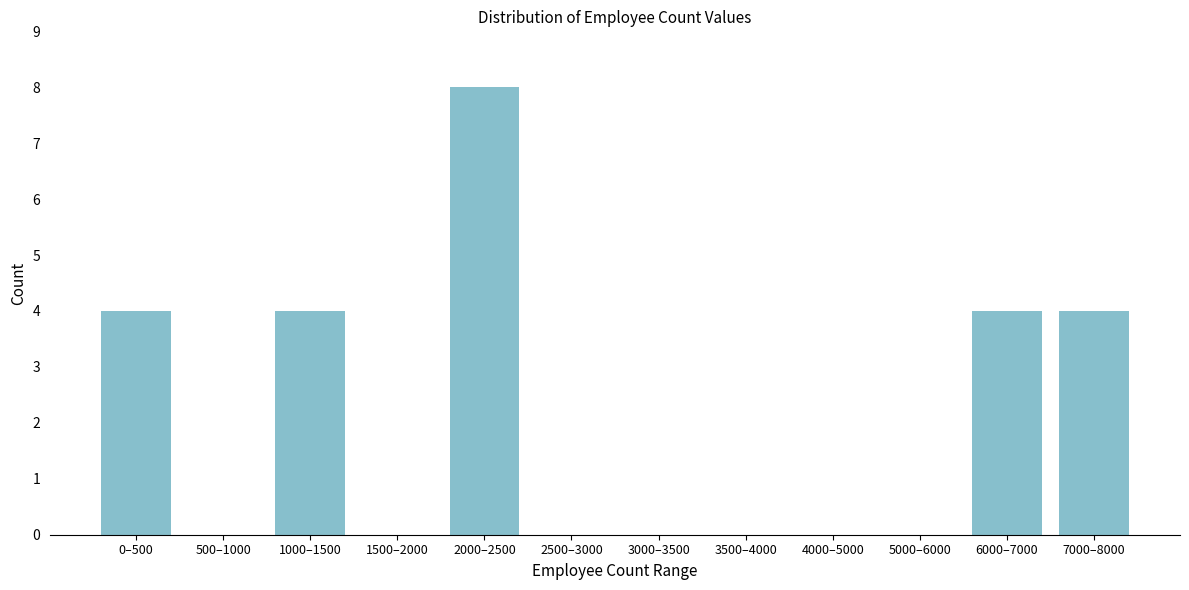

Reading right to left, transcribe all the data shown in this chart.

7000–8000=4	6000–7000=4	5000–6000=0	4000–5000=0	3500–4000=0	3000–3500=0	2500–3000=0	2000–2500=8	1500–2000=0	1000–1500=4	500–1000=0	0–500=4